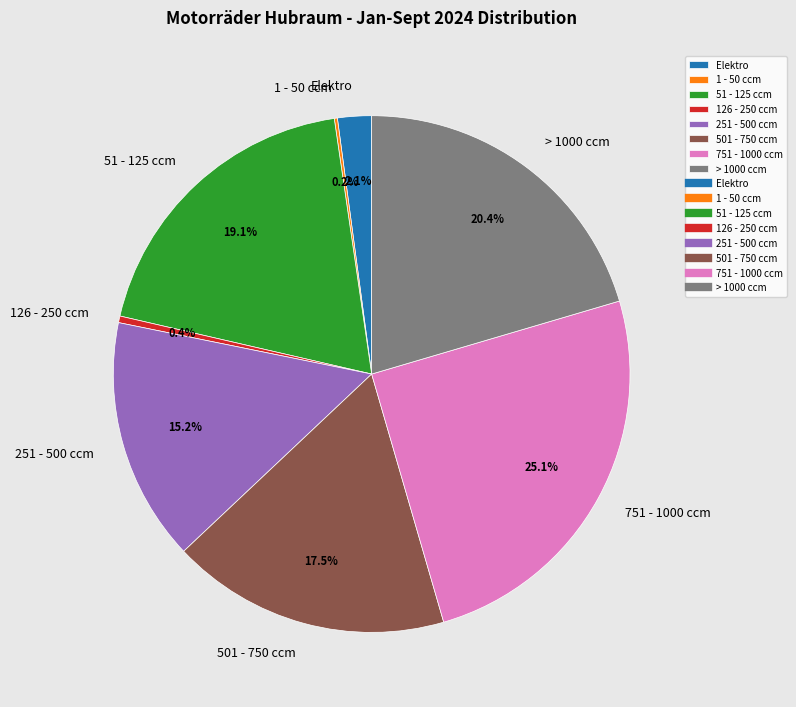

What percentage is NOT represented by 251 - 500 ccm?

84.8%